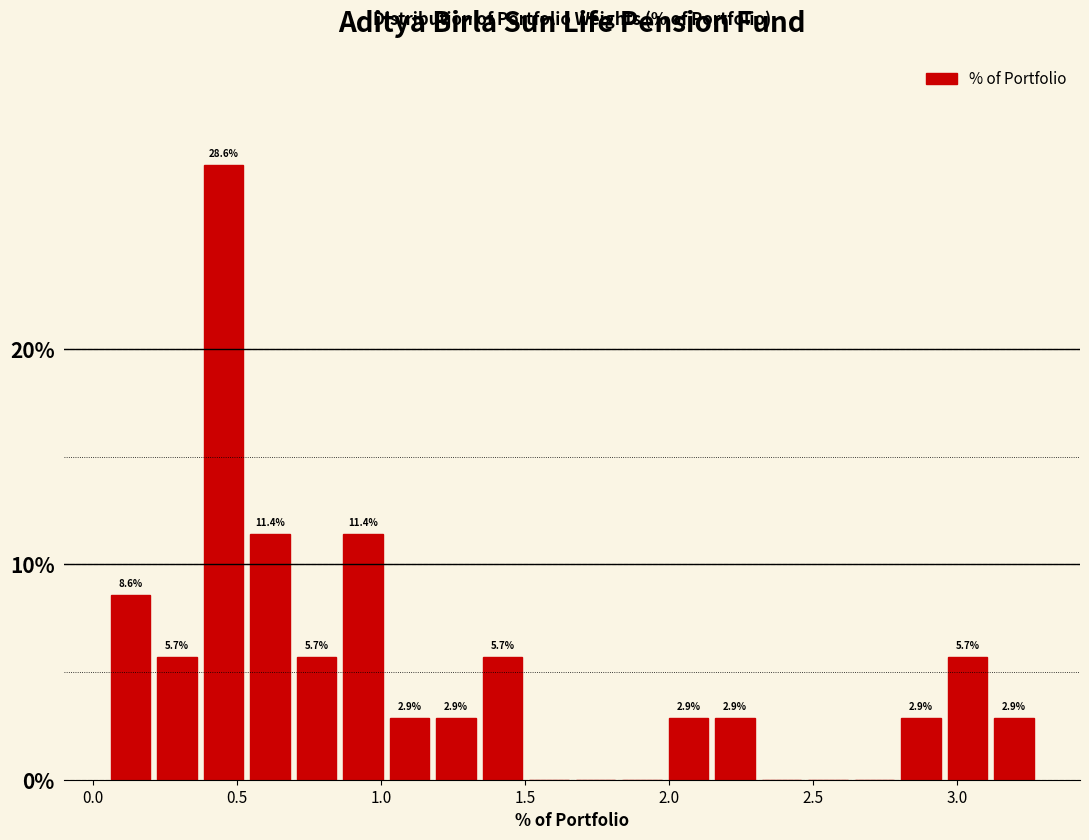

Read against the x-axis, roughly where is the centre of the tallest bar?

0.45